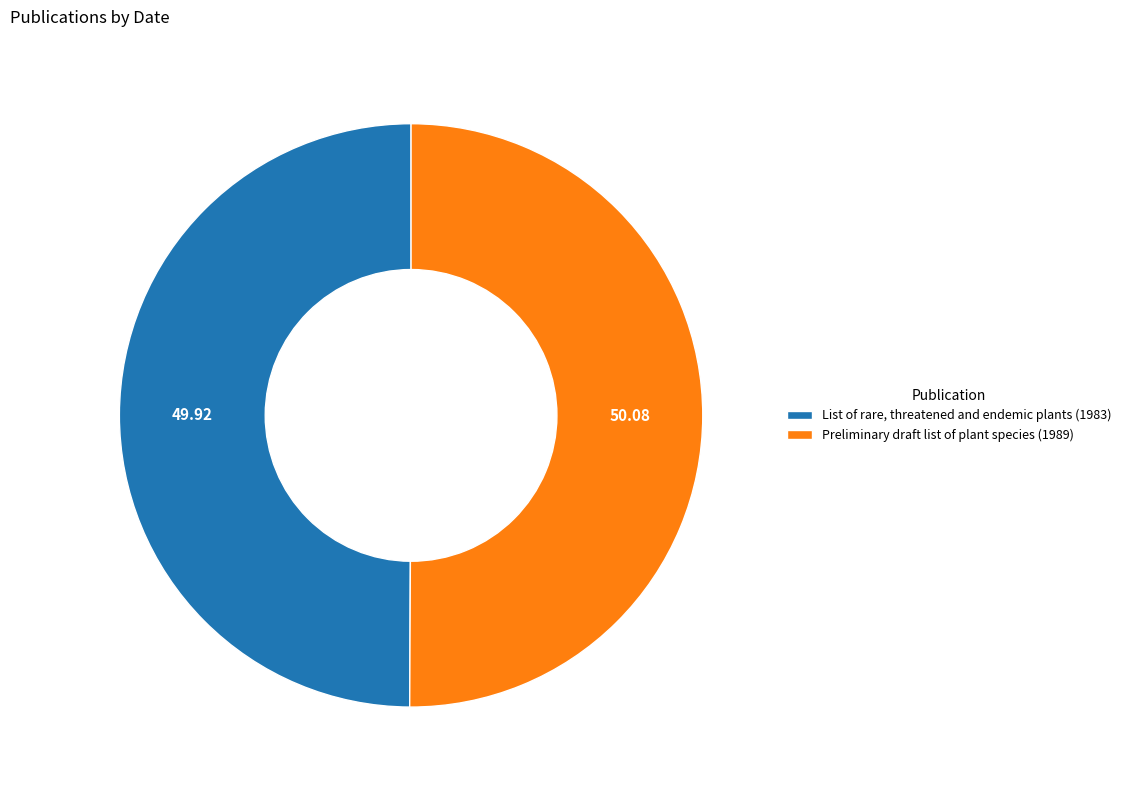

How many slices are in this pie chart?

2